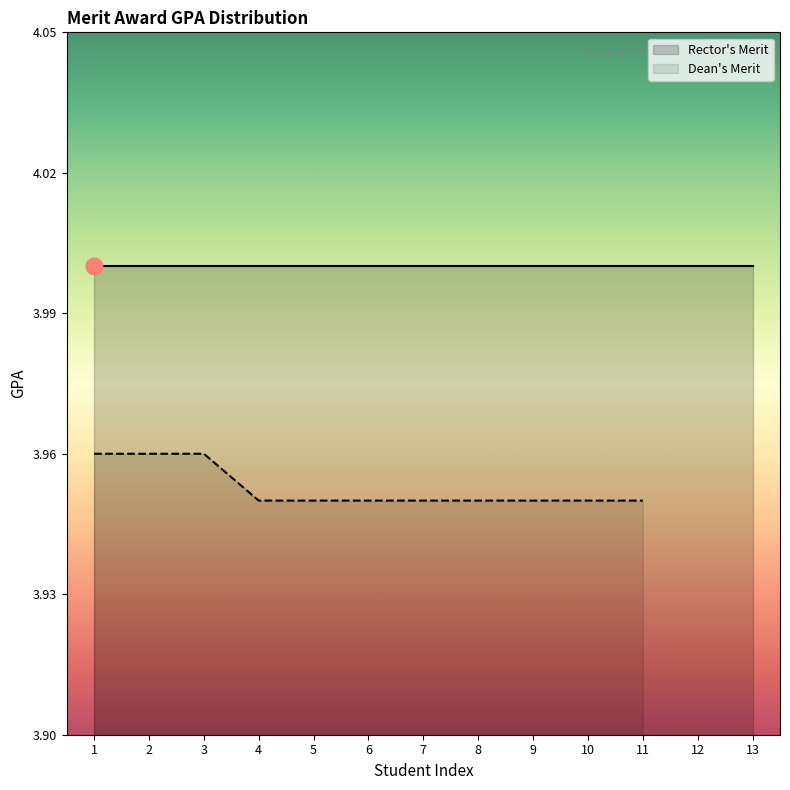

What is the average value?

4.0